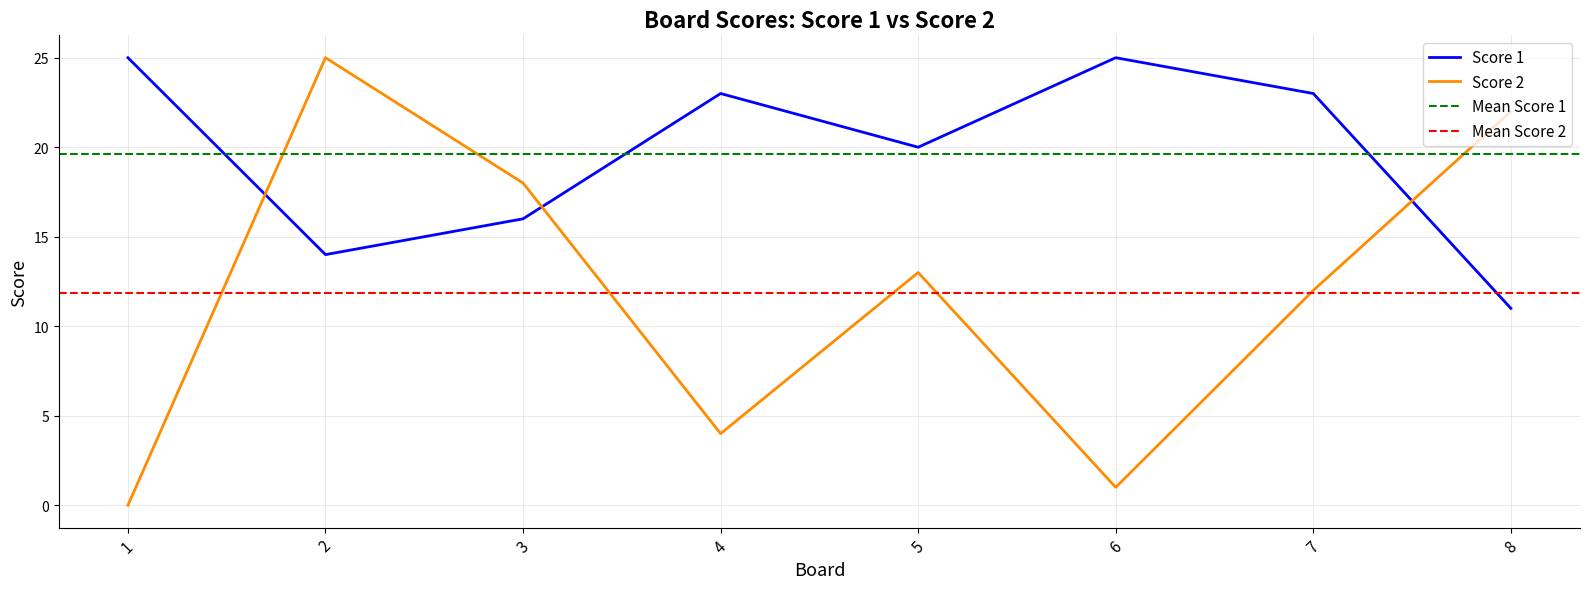

True or false: Score 1 has a value of 38 at 6.

False